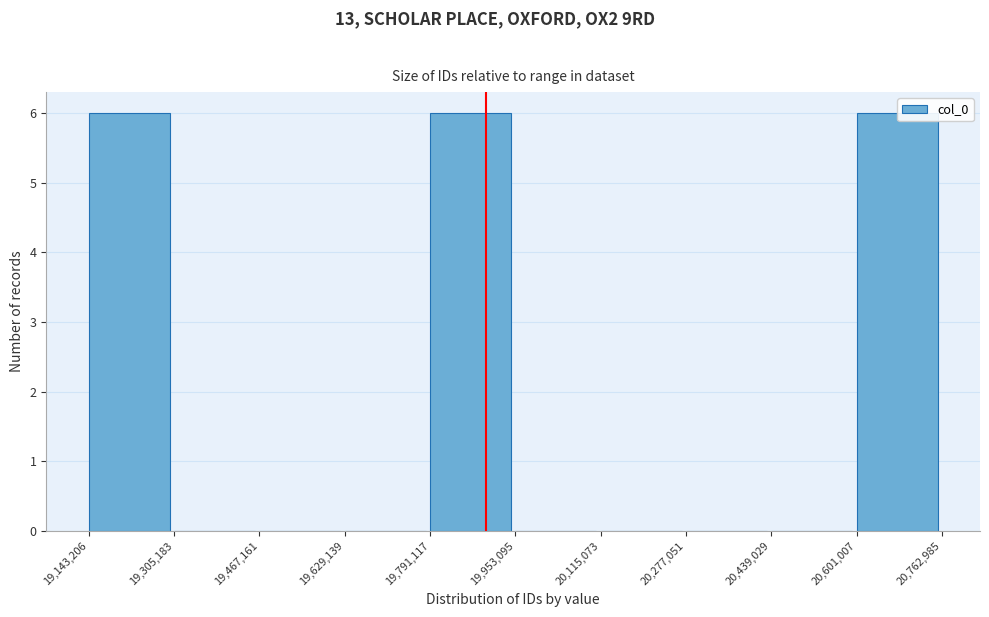

What is the height of the bar covering 19,791,117 to 19,953,095 on the x-axis? The values are not printed on the chart, so give them approximately, as read against the axis.

6